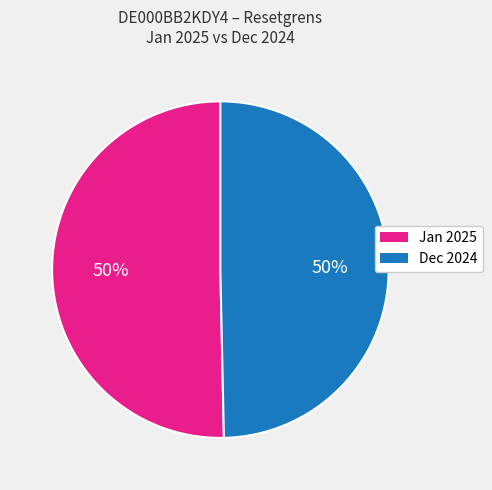

To the nearest percent, what is the average slice percentage?

50%